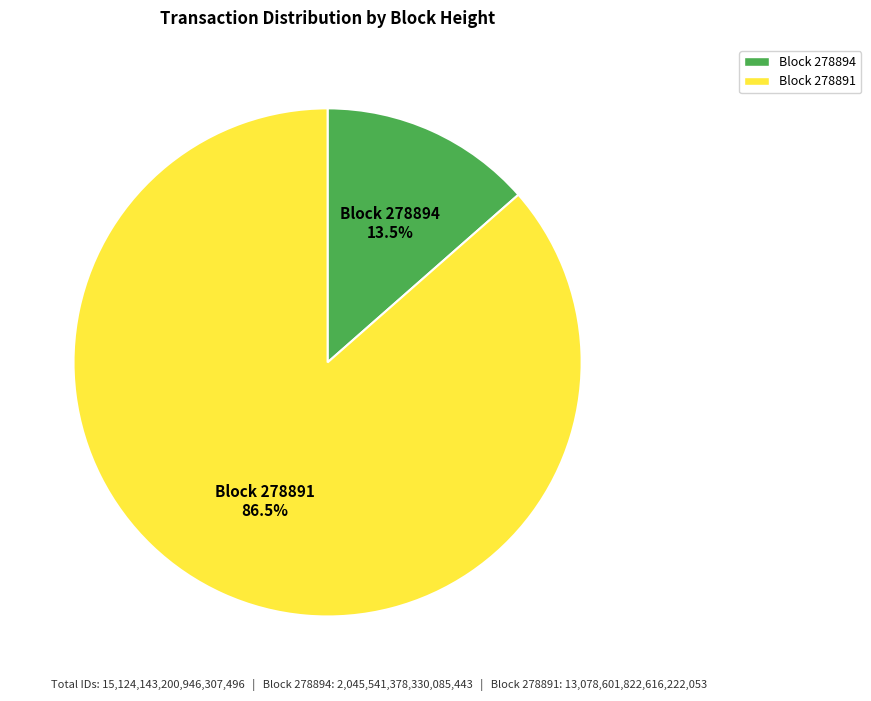

Is there any slice that represents more than half of the pie?

Yes